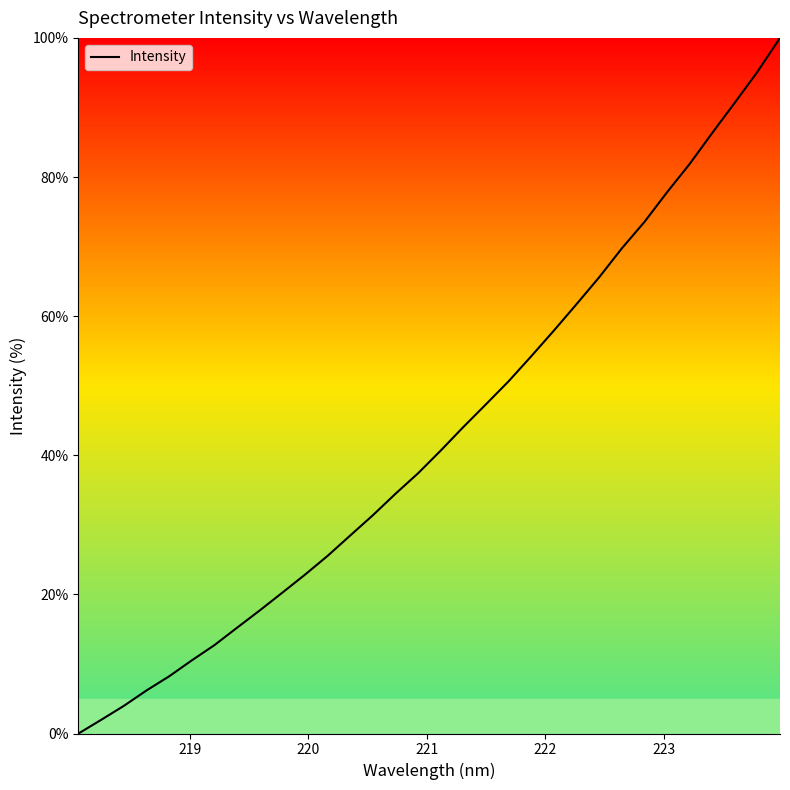

What is the greatest value displayed?

100.0